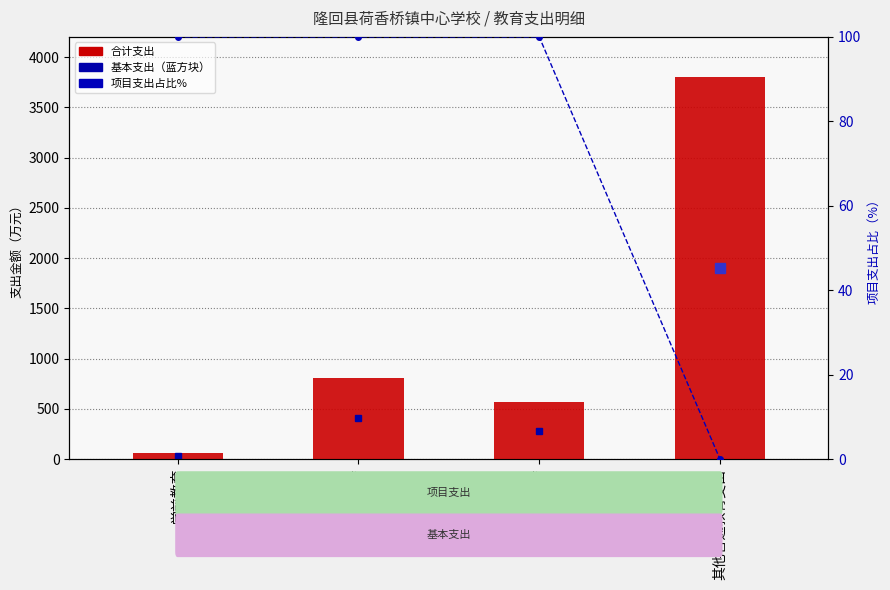

What is the sum of the 项目支出占比 values at 初中教育 and 其他普通教育支出?

100.0